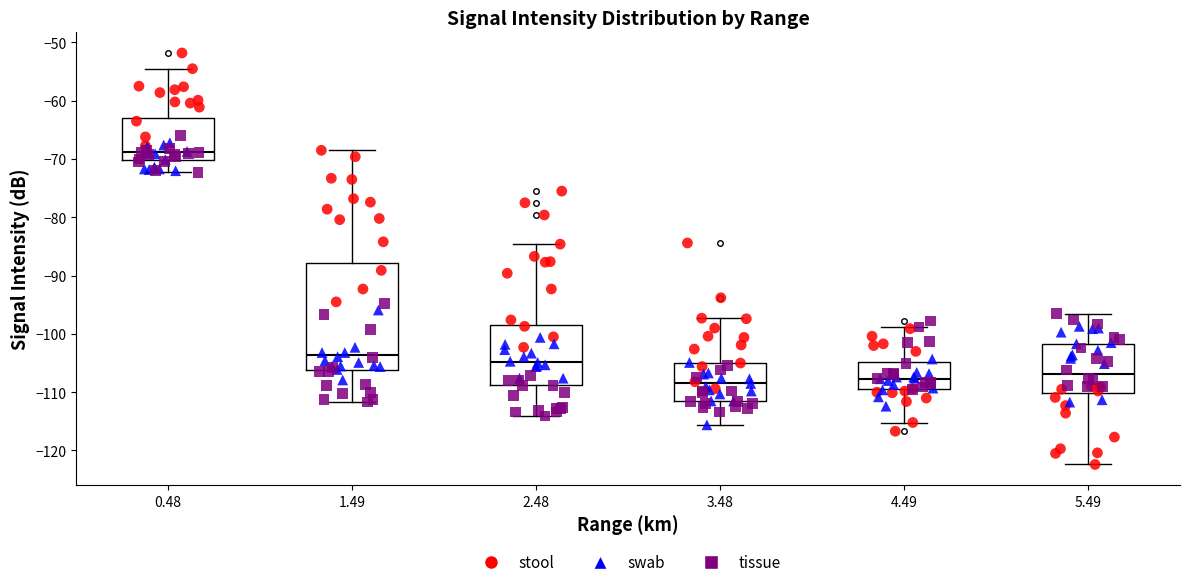

Comparing the boxes themselves (not the whiskers), which one is the tallest?

1.49